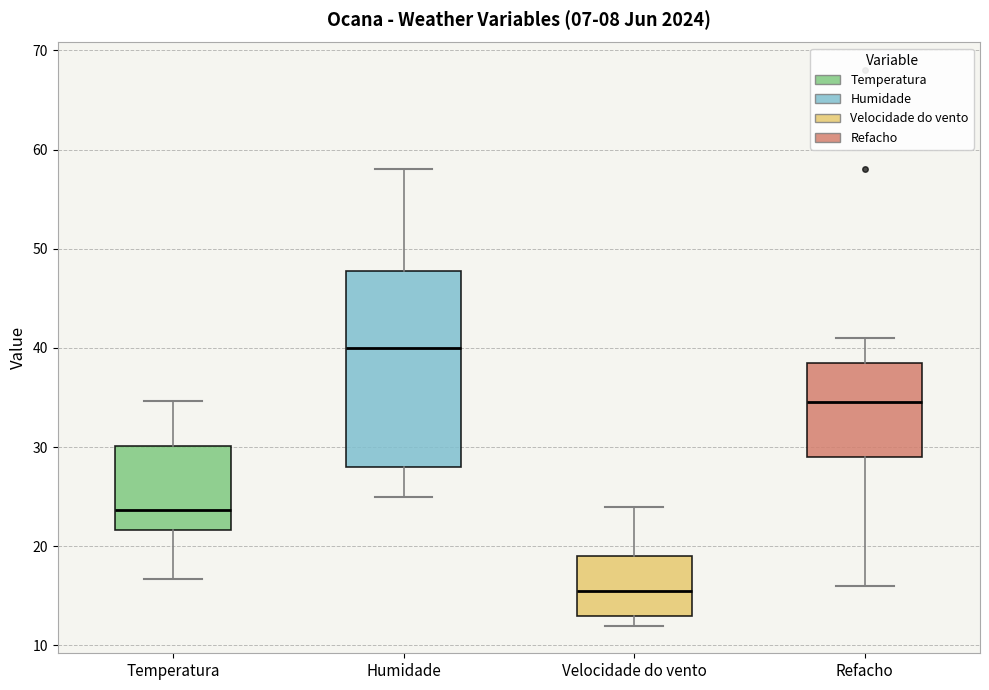

Which box's median line is the lowest?

Velocidade do vento